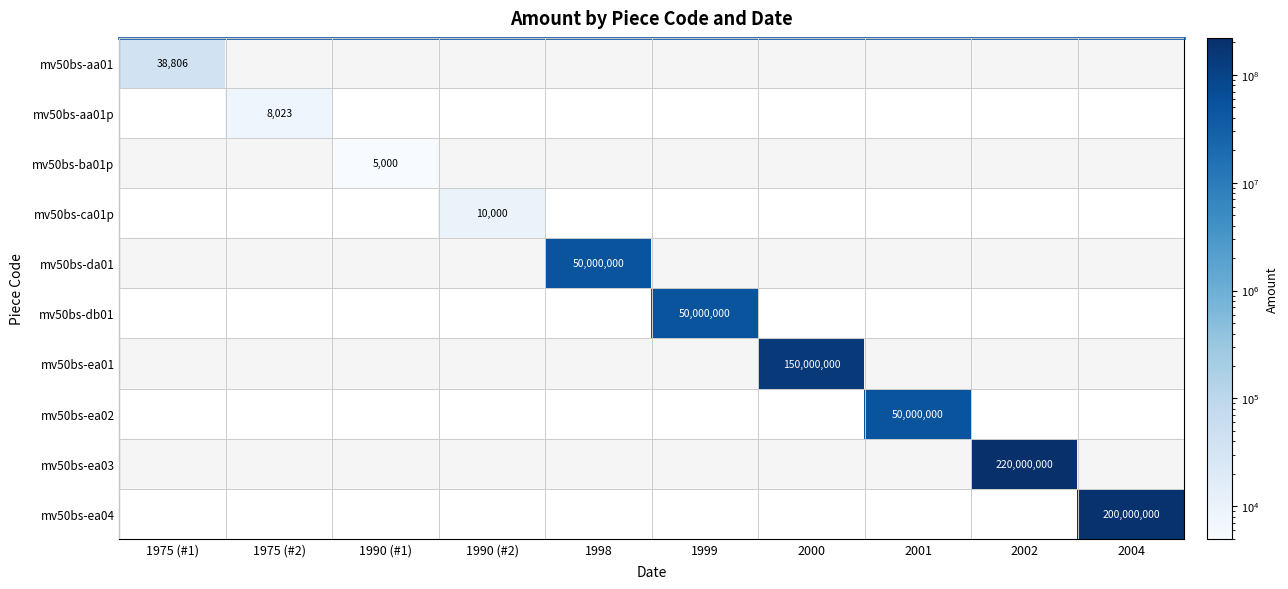

The value of mv50bs-ea02 at 2001 is 50000000. True or false?

True